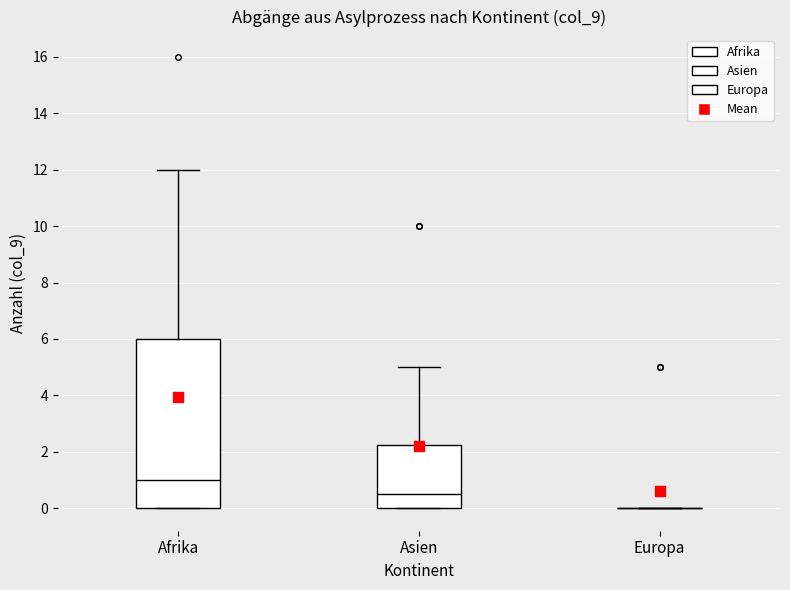

Comparing the boxes themselves (not the whiskers), which one is the tallest?

Afrika